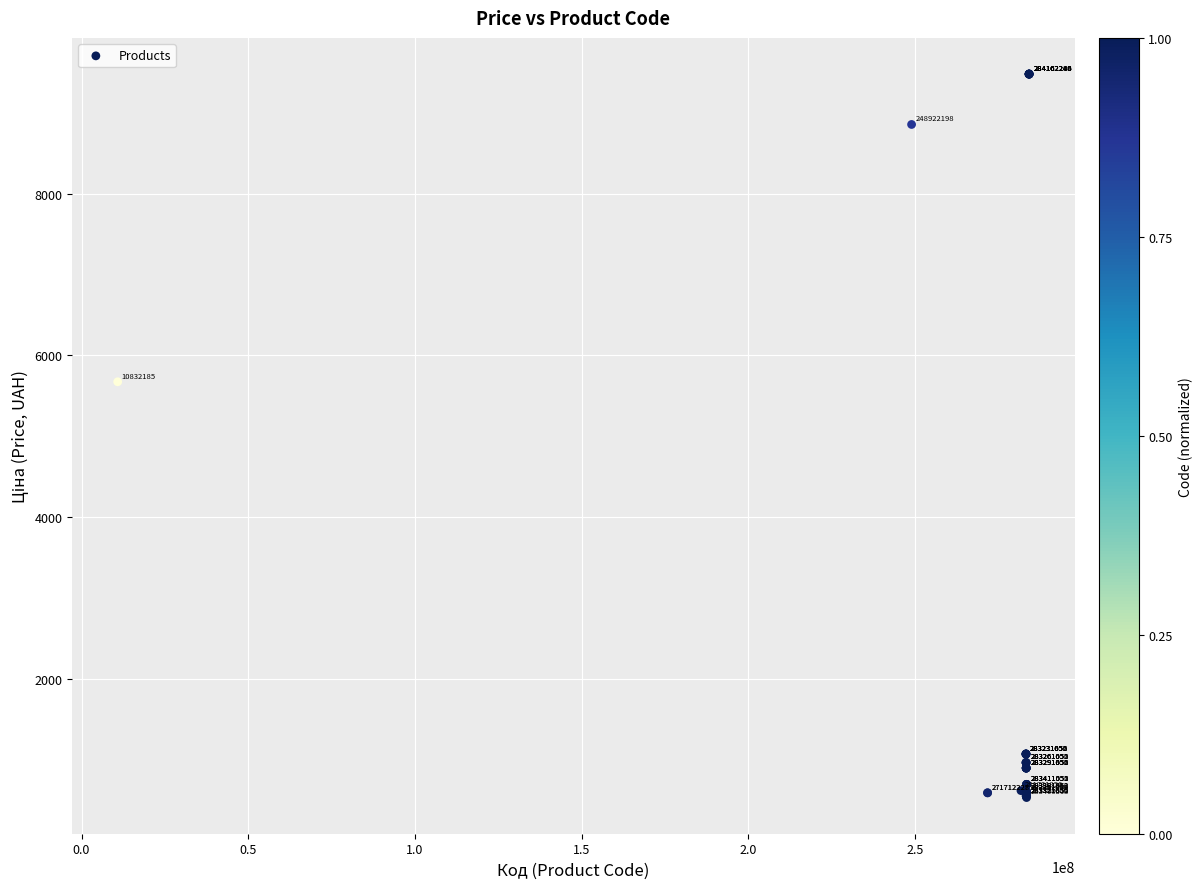

What Y value in the scatter plot is closest to 5005?

5673.8